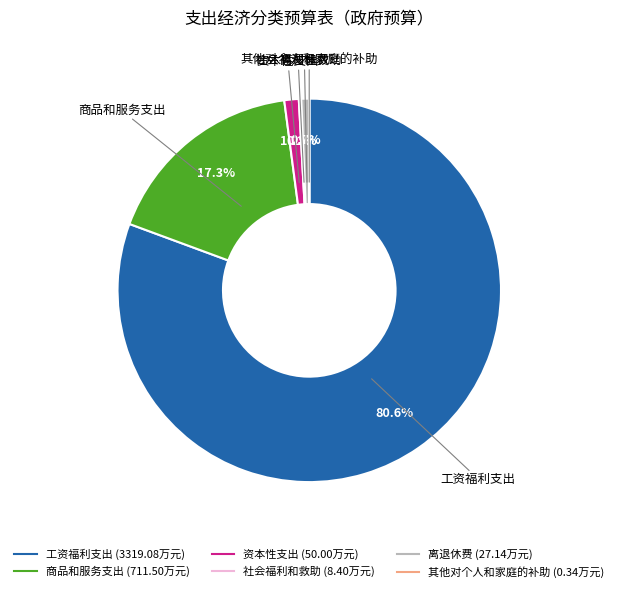

To the nearest percent, what is the difference between the 离退休费 and 商品和服务支出 slice percentages?

17%